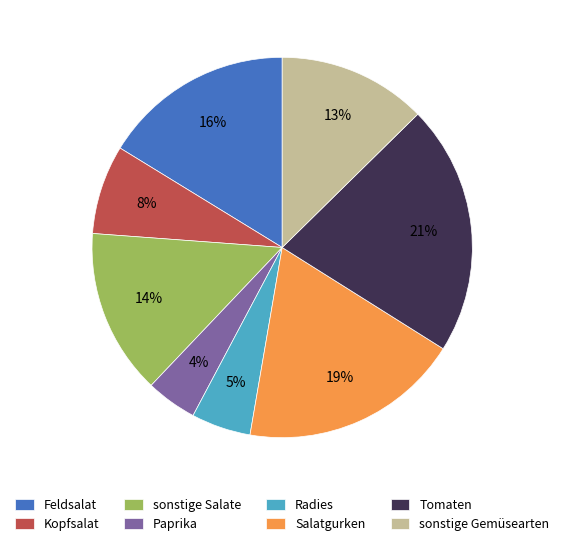

What is the ratio of the value at Salatgurken to the value at sonstige Gemüsearten?

1.5